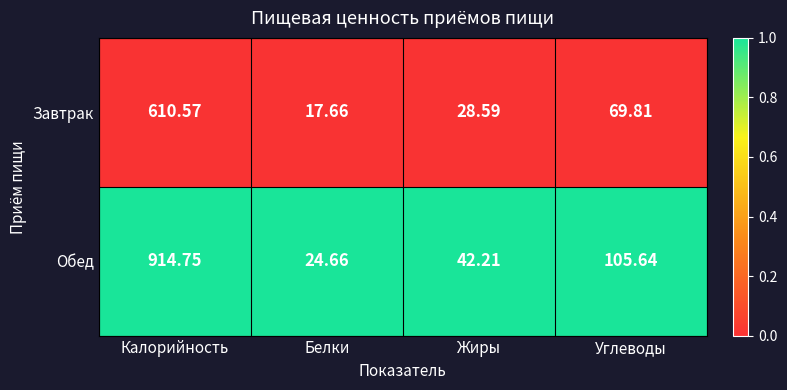

At which category is the sum across all series the highest?

Калорийность